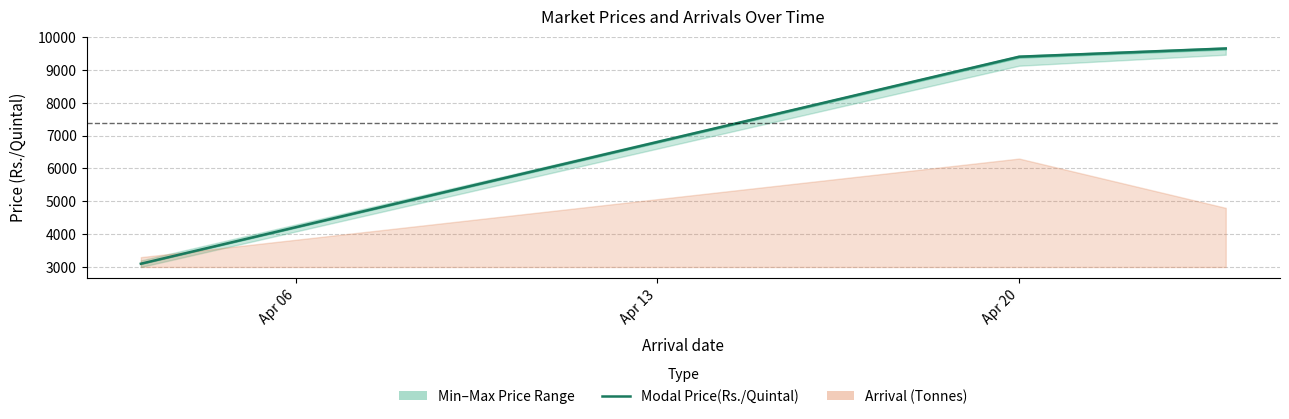

What is the difference between the maximum and minimum values?

6550